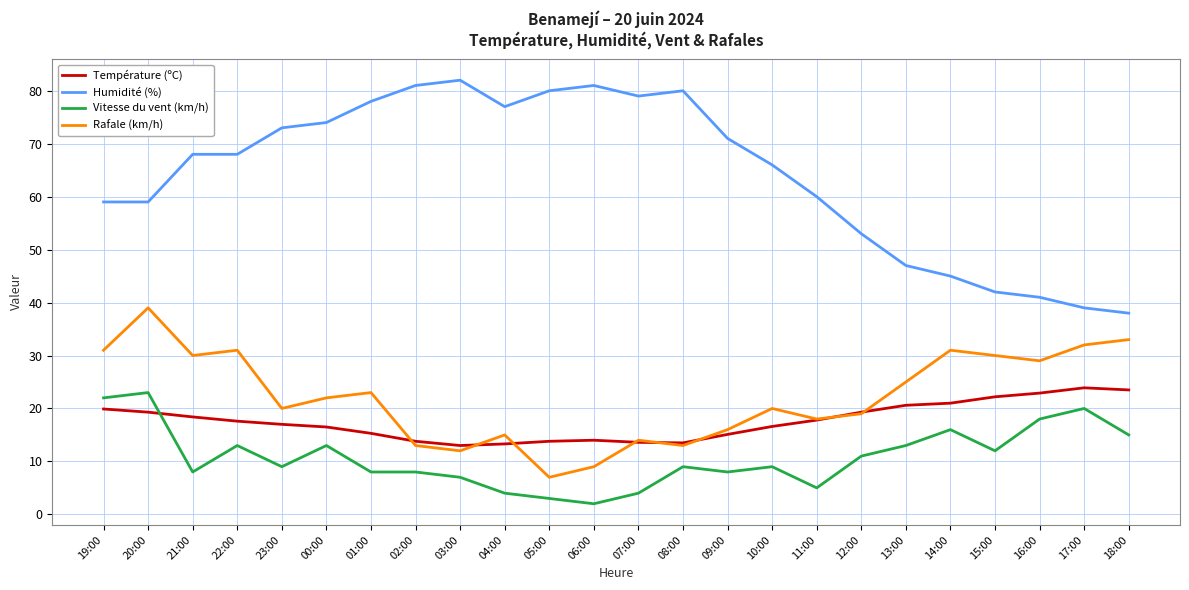

What is the approximate value of Vitesse du vent (km/h) at 07:00?

4.0